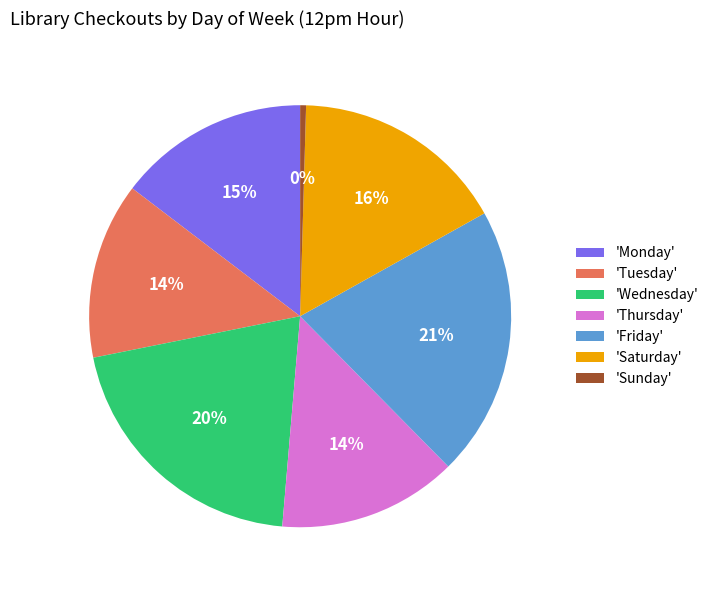

Does 'Monday' account for over 50% of the chart?

No